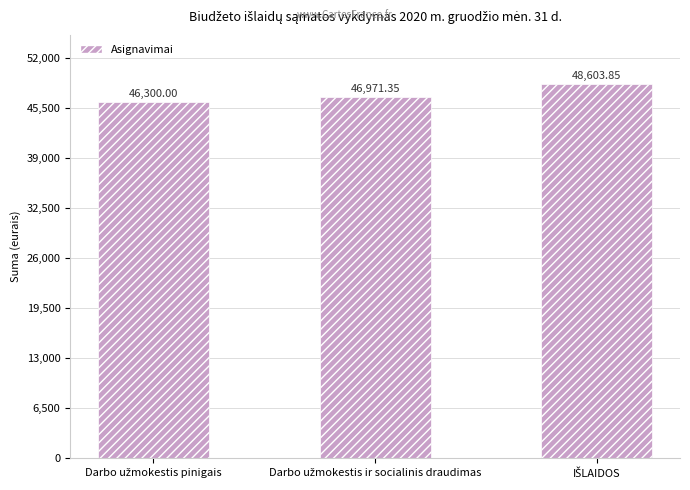

What is the average value?

47291.7